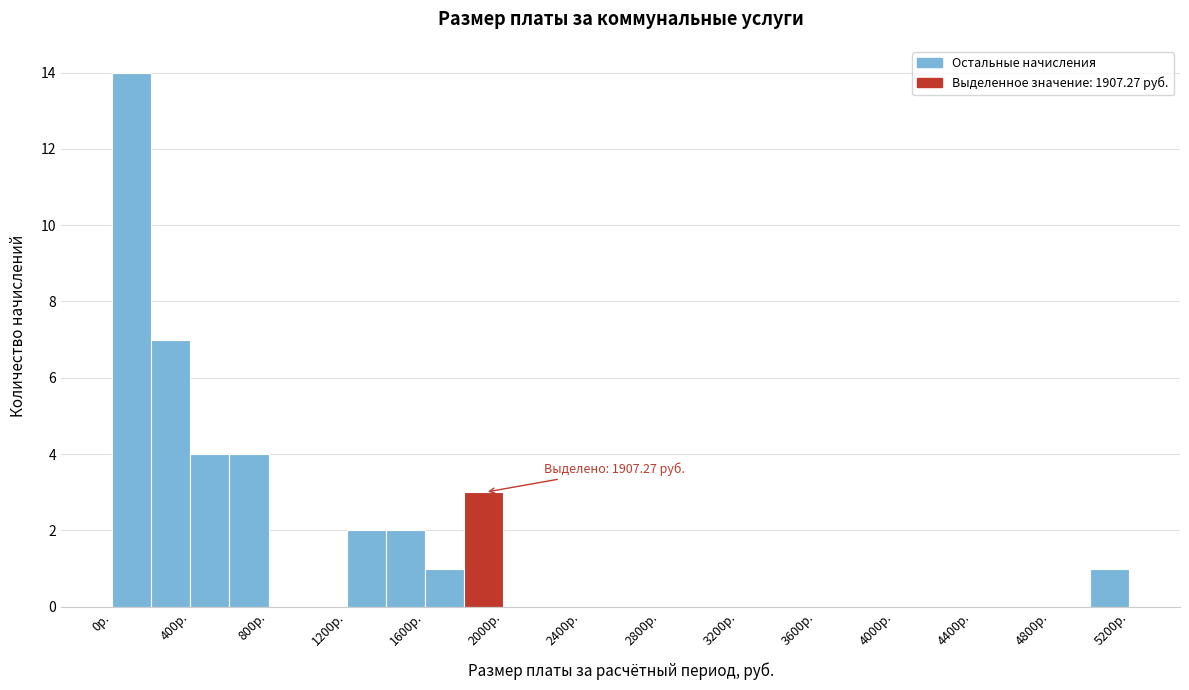

Which range on the x-axis has the tallest bar?

0 to 200